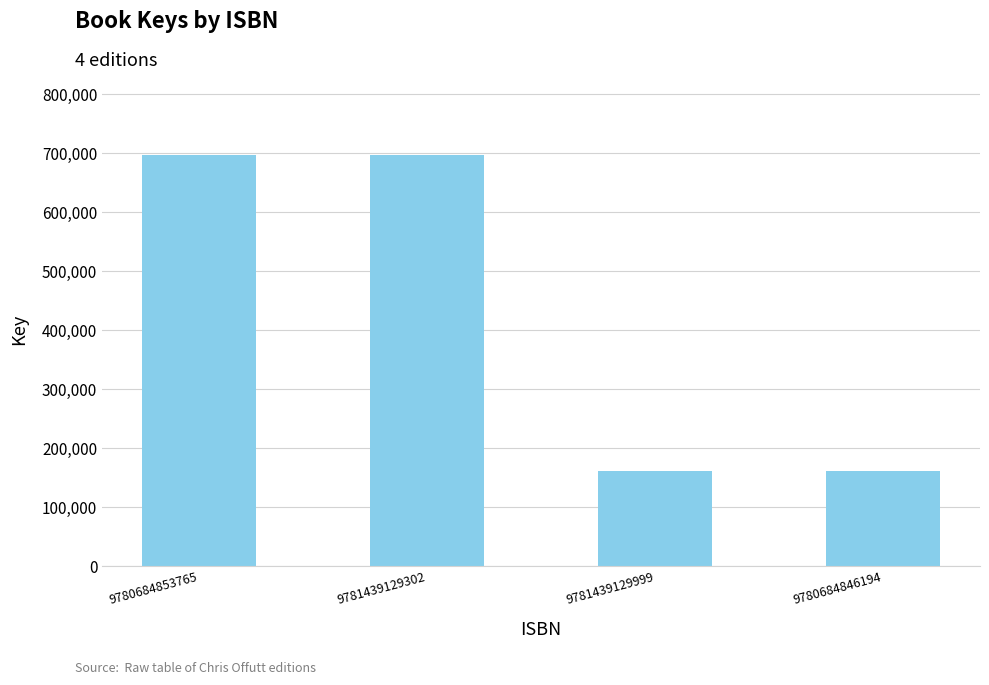

What is the difference between the values at 9781439129999 and 9780684853765?

536388